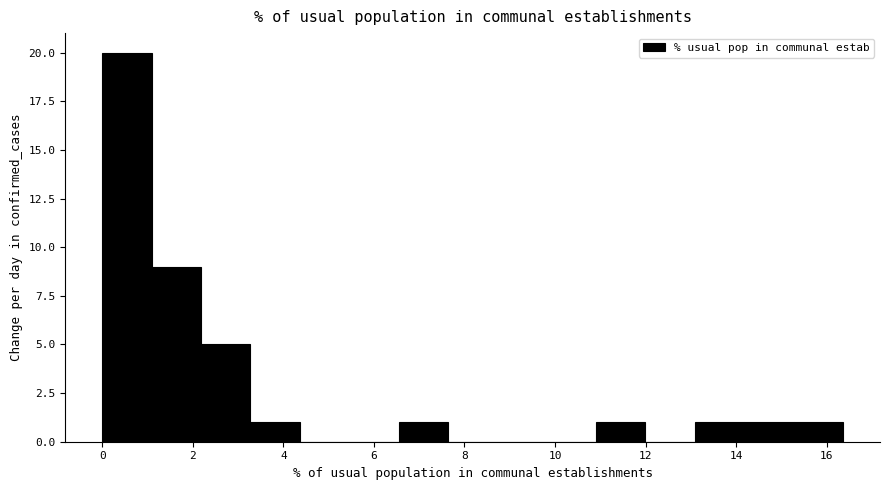

Over which range of the x-axis is the bar tallest?

0.0 to 1.0